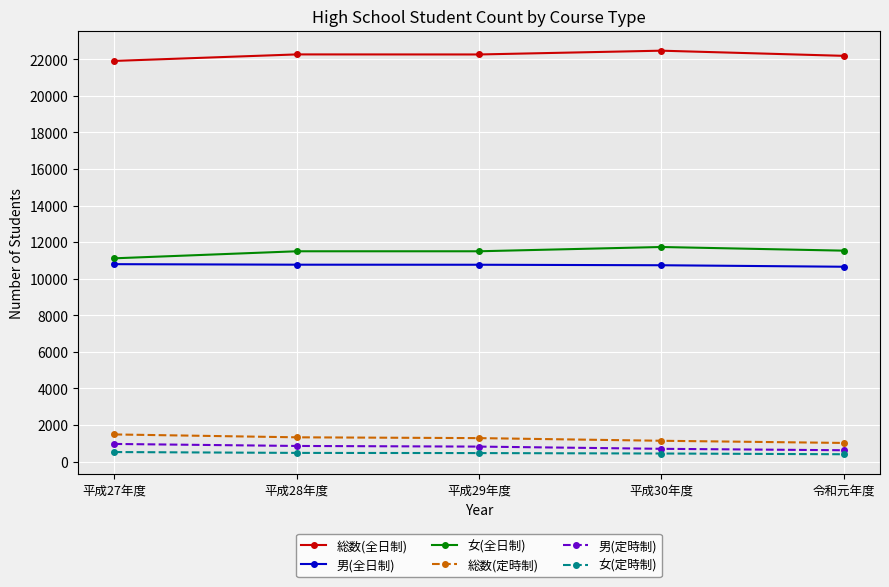

True or false: 男(定時制) has a value of 853 at 平成28年度.

True